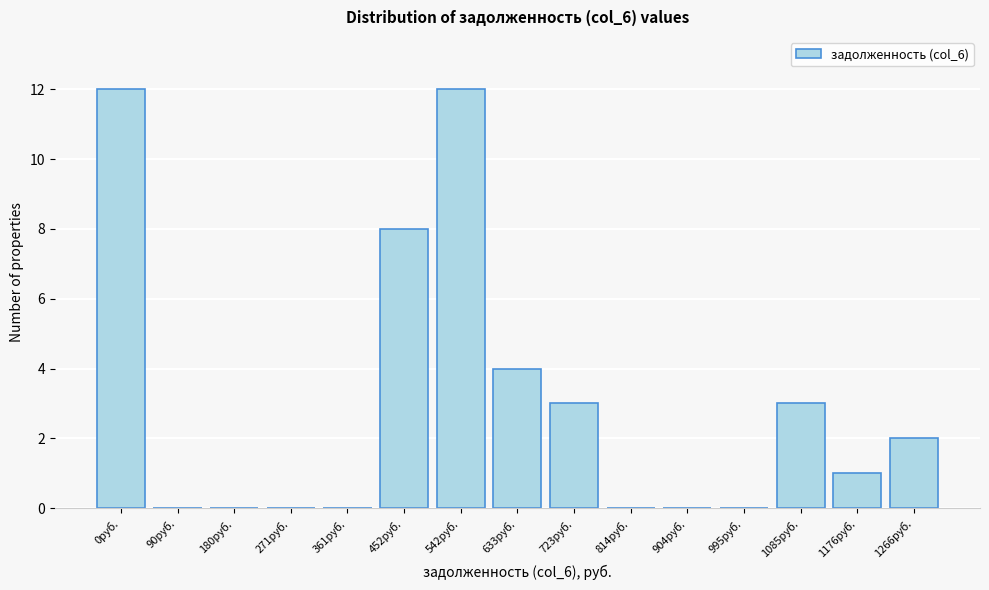

Reading left to right, extract all data points from this chart.

0руб.=12	90руб.=0	180руб.=0	271руб.=0	361руб.=0	452руб.=8	542руб.=12	633руб.=4	723руб.=3	814руб.=0	904руб.=0	995руб.=0	1085руб.=3	1176руб.=1	1266руб.=2